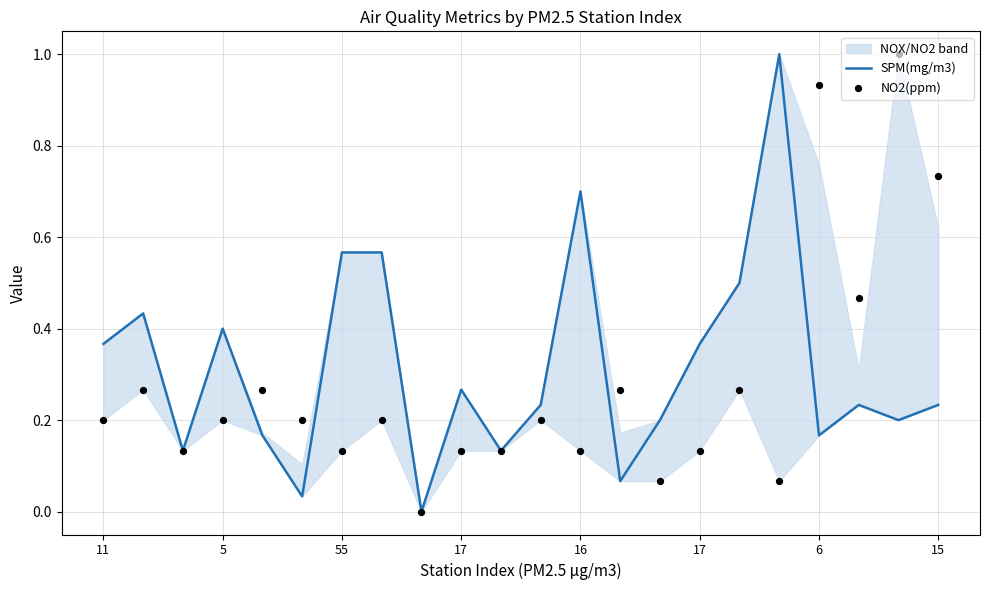

Is the value of NO2(ppm) at 19 greater than the value of SPM(mg/m3) at 16?

Yes